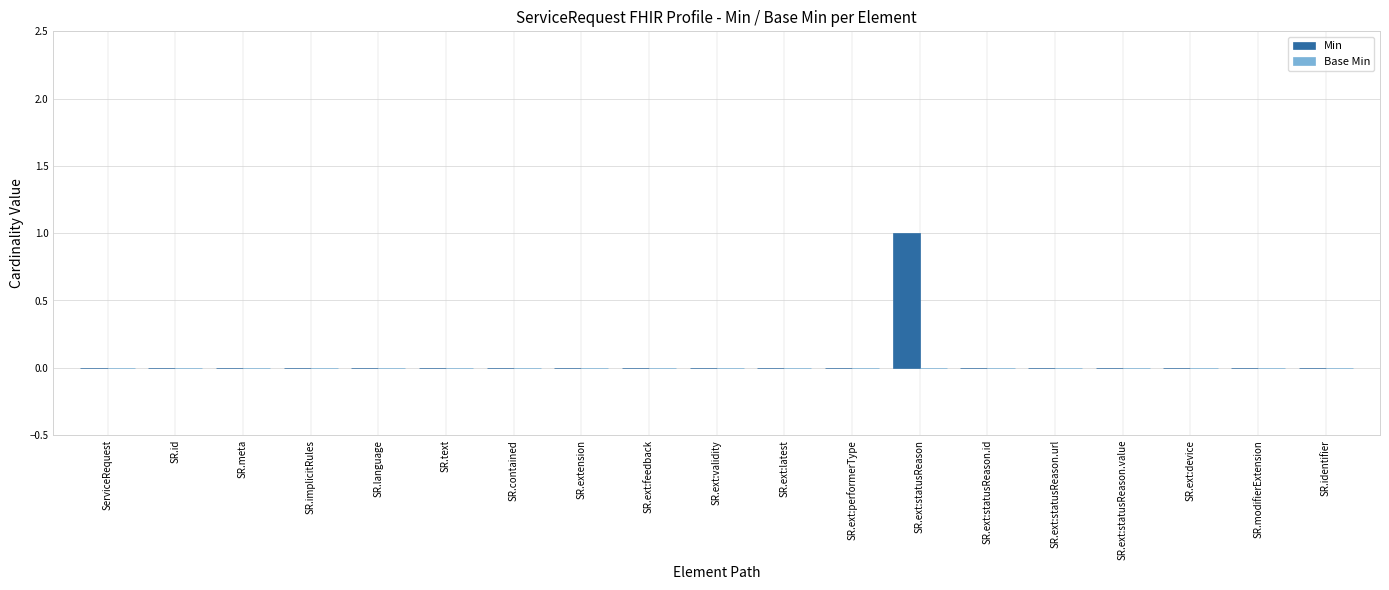

Which category has the highest value across all series?

SR.ext:statusReason